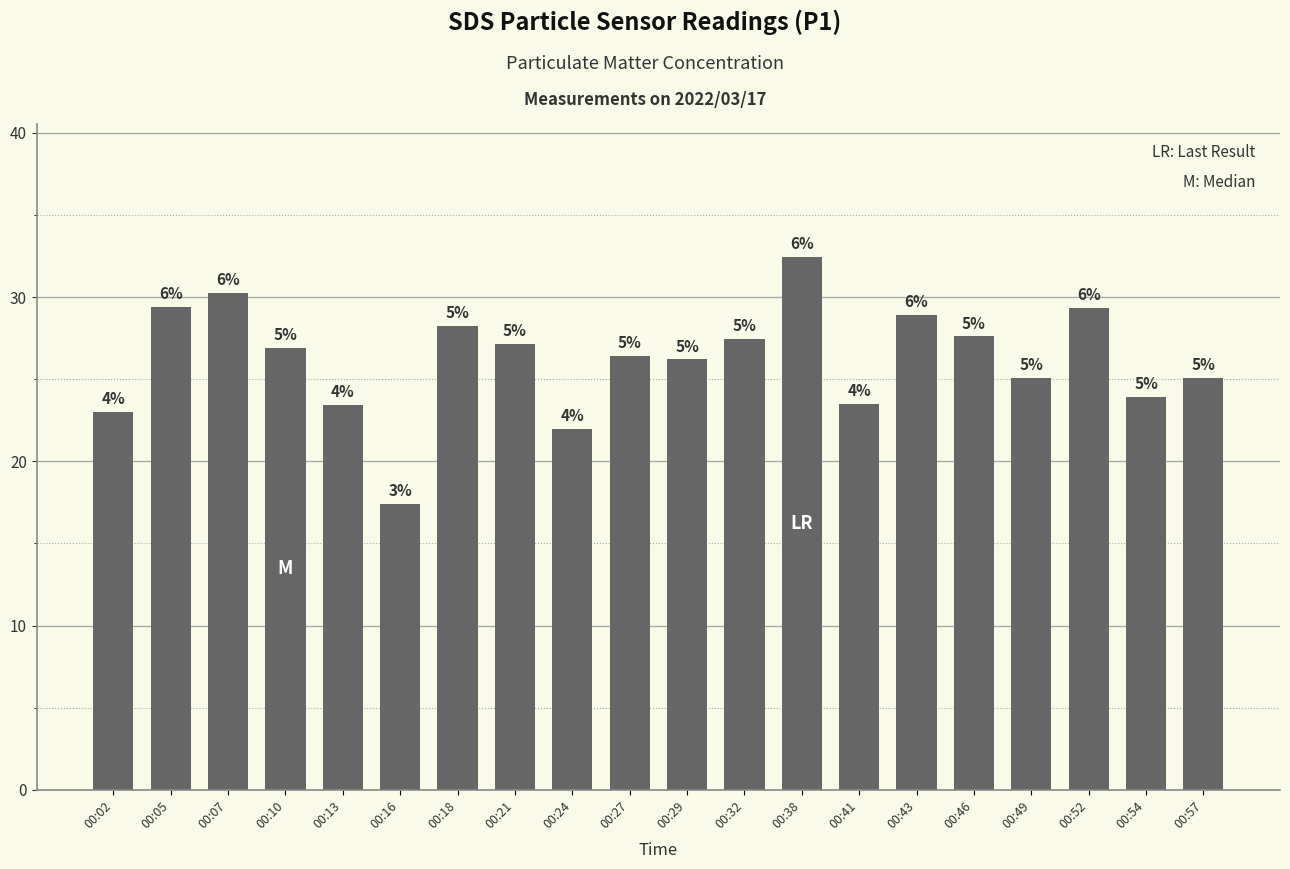

Rank the categories by value from highest to lowest.

00:38, 00:07, 00:05, 00:52, 00:43, 00:18, 00:46, 00:32, 00:21, 00:10, 00:27, 00:29, 00:49, 00:57, 00:54, 00:41, 00:13, 00:02, 00:24, 00:16